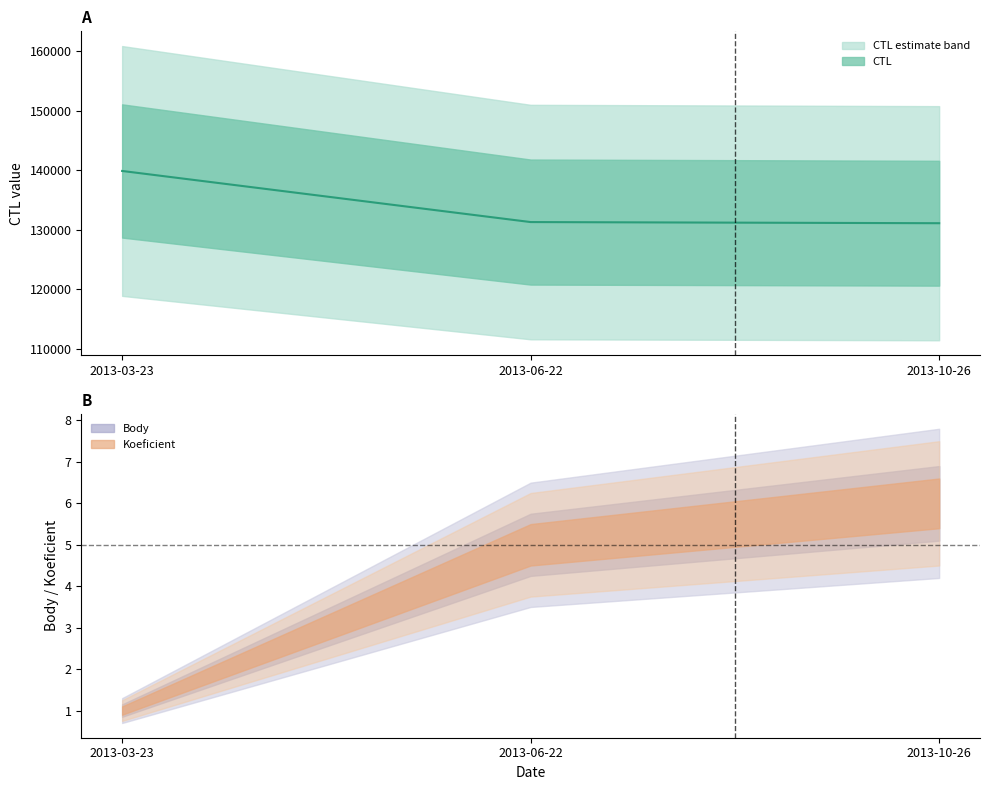

Does the chart display data point markers on the line(s)?

No